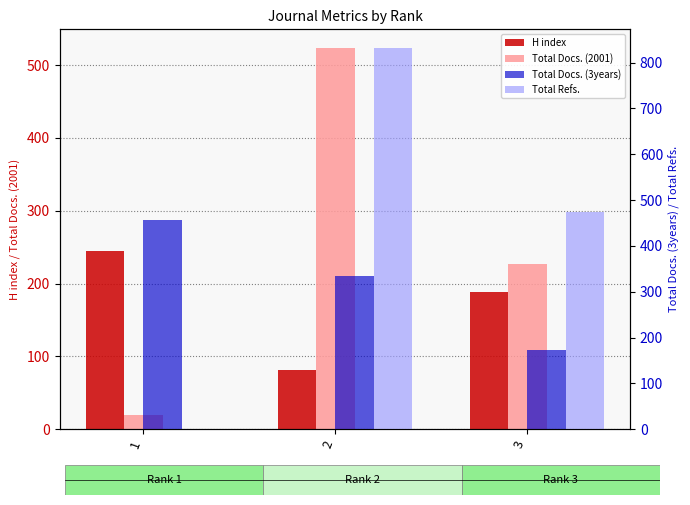

How many Total Refs. values are between 0 and 831?

3